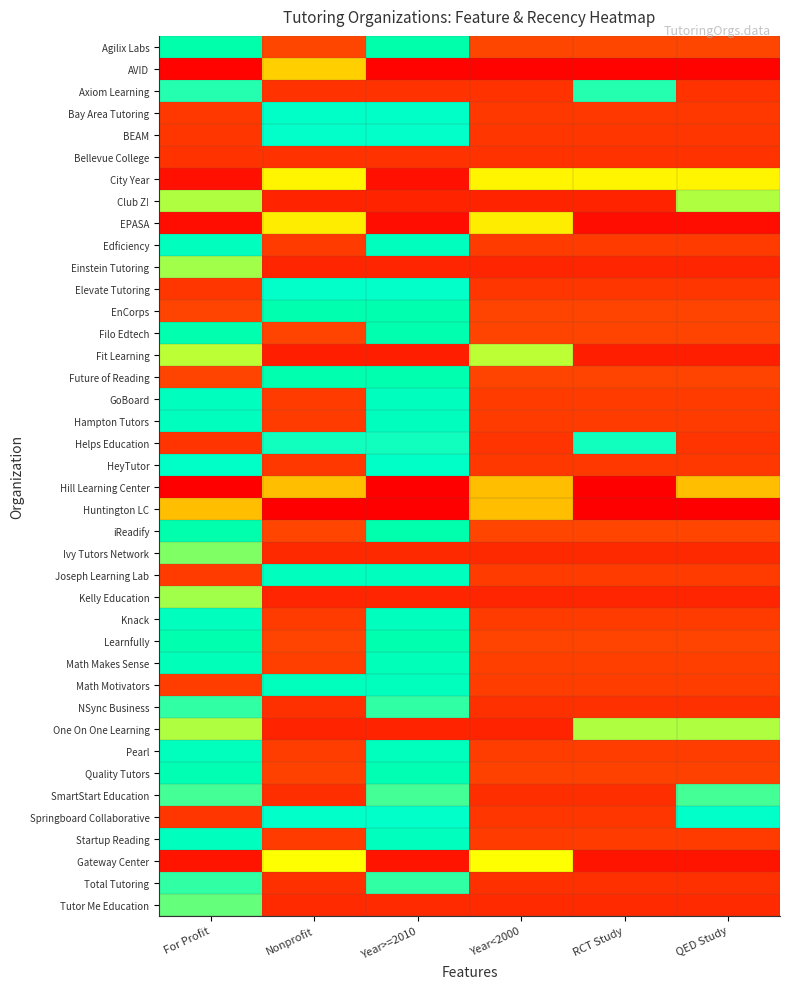

Which category has the lowest value across all series?

For Profit